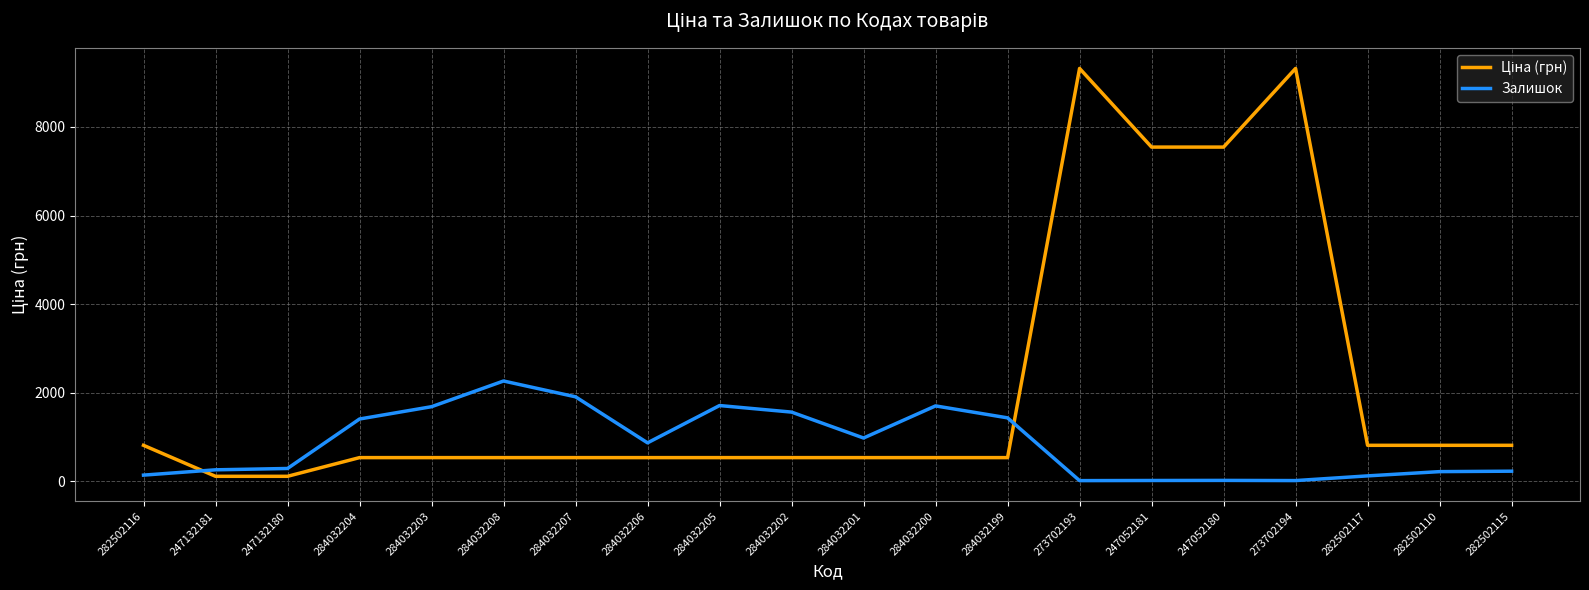

Between 284032201 and 282502110, which series saw the biggest shift?

Залишок